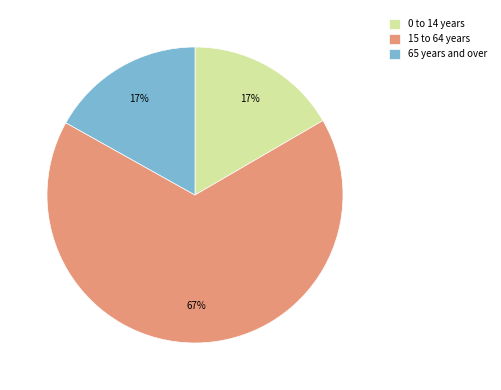

Is it true that 15 to 64 years is 56% of the pie?

False